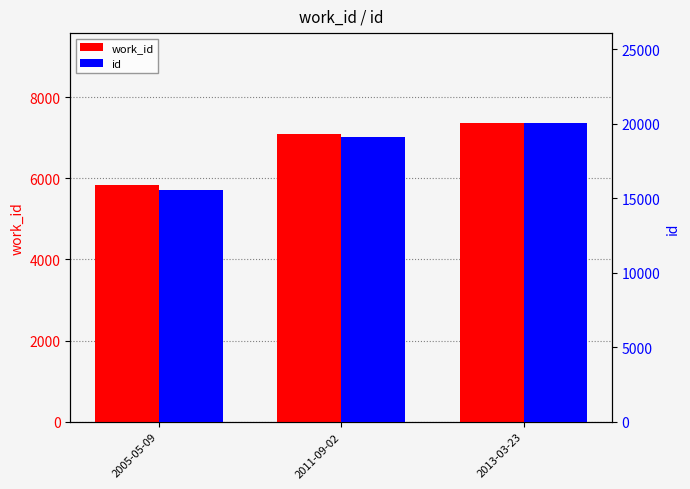

The value of work_id at 2013-03-23 is 7365. True or false?

True